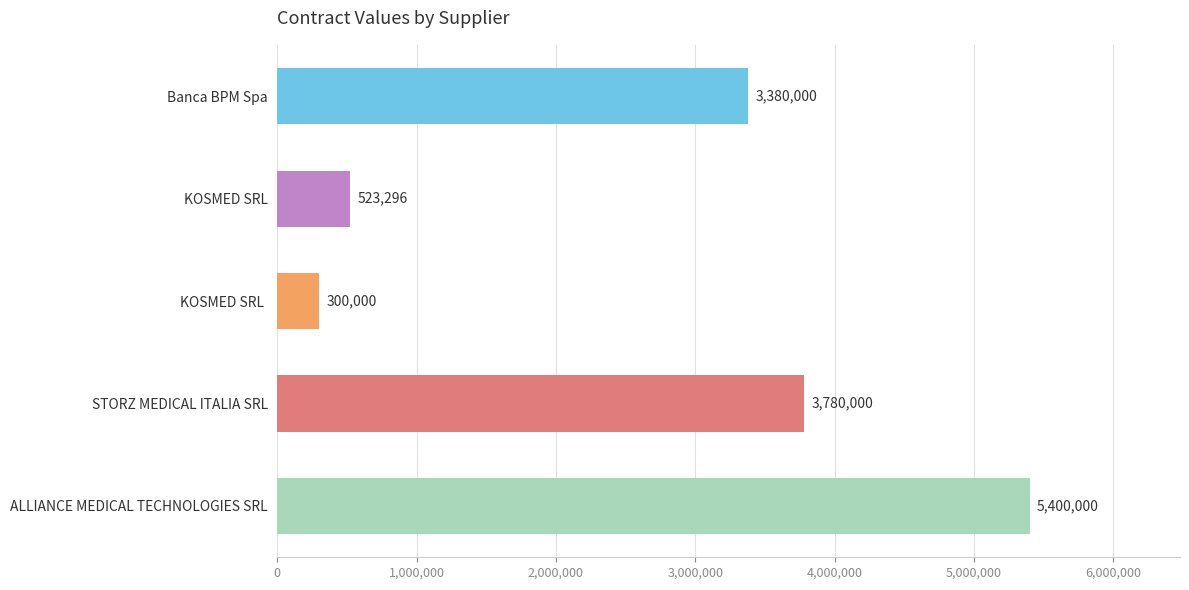

What is the label of the 1st bar from the bottom?

ALLIANCE MEDICAL TECHNOLOGIES SRL